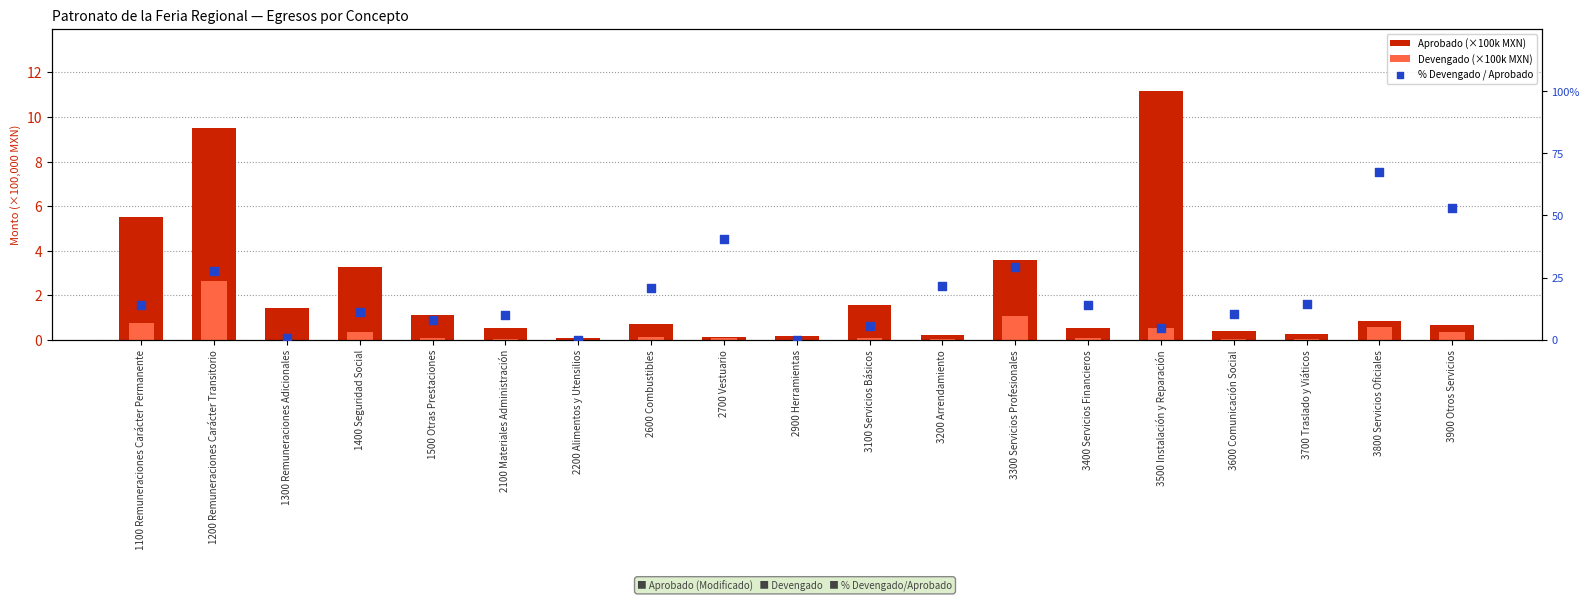

What is the total value across all series at 1300 Remuneraciones Adicionales?

2.0